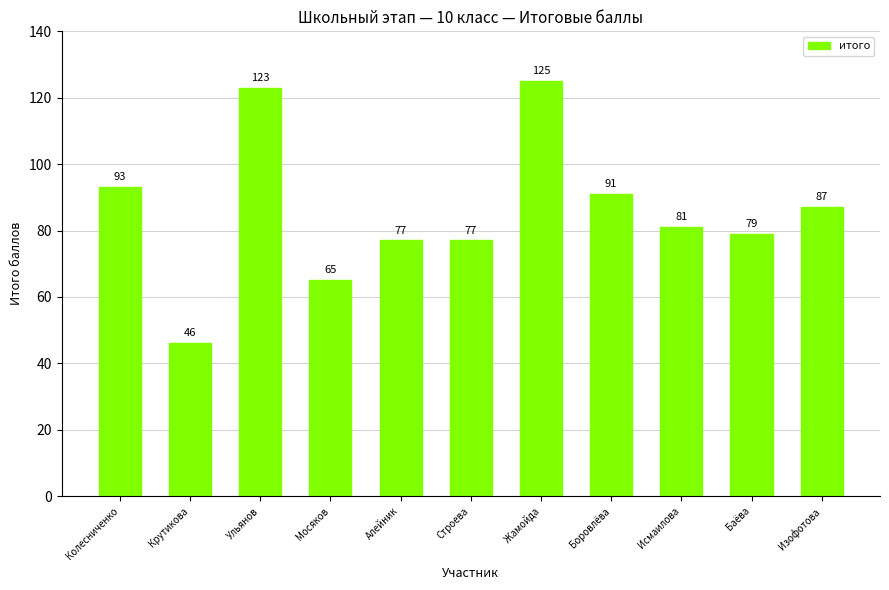

At which label is the value closest to 85?

Изофотова